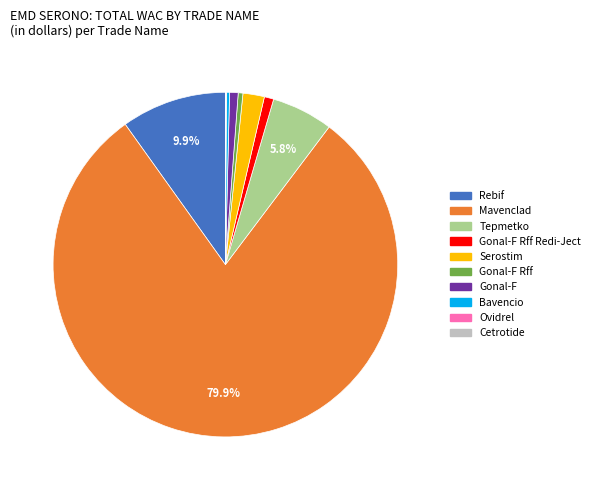

What is the ratio of the value at Gonal-F Rff to the value at Gonal-F Rff Redi-Ject?

0.5